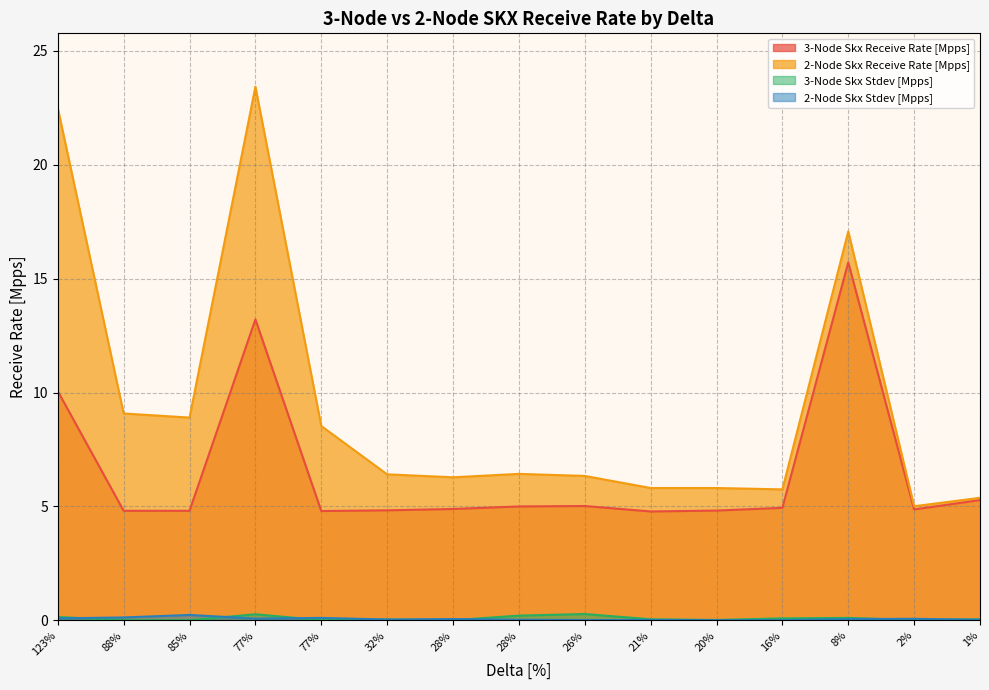

List the labels in order of 2-Node Skx Receive Rate [Mpps] value, largest first.

77, 123, 8, 88, 85, 77, 28, 32, 26, 28, 21, 20, 16, 1, 2